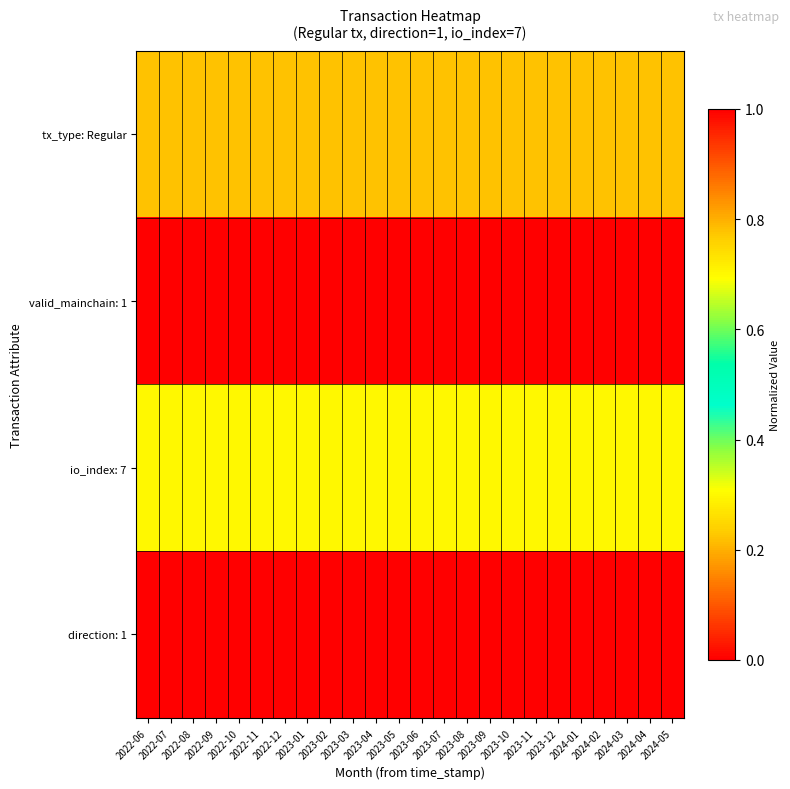

Which series has the largest range (max minus min)?

tx_type: Regular